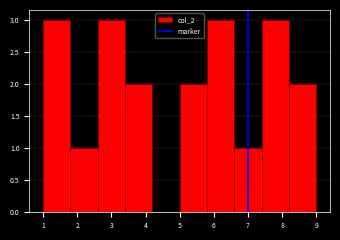

What is the height of the bar covering 3.4 to 4.2 on the x-axis? The values are not printed on the chart, so give them approximately, as read against the axis.

2